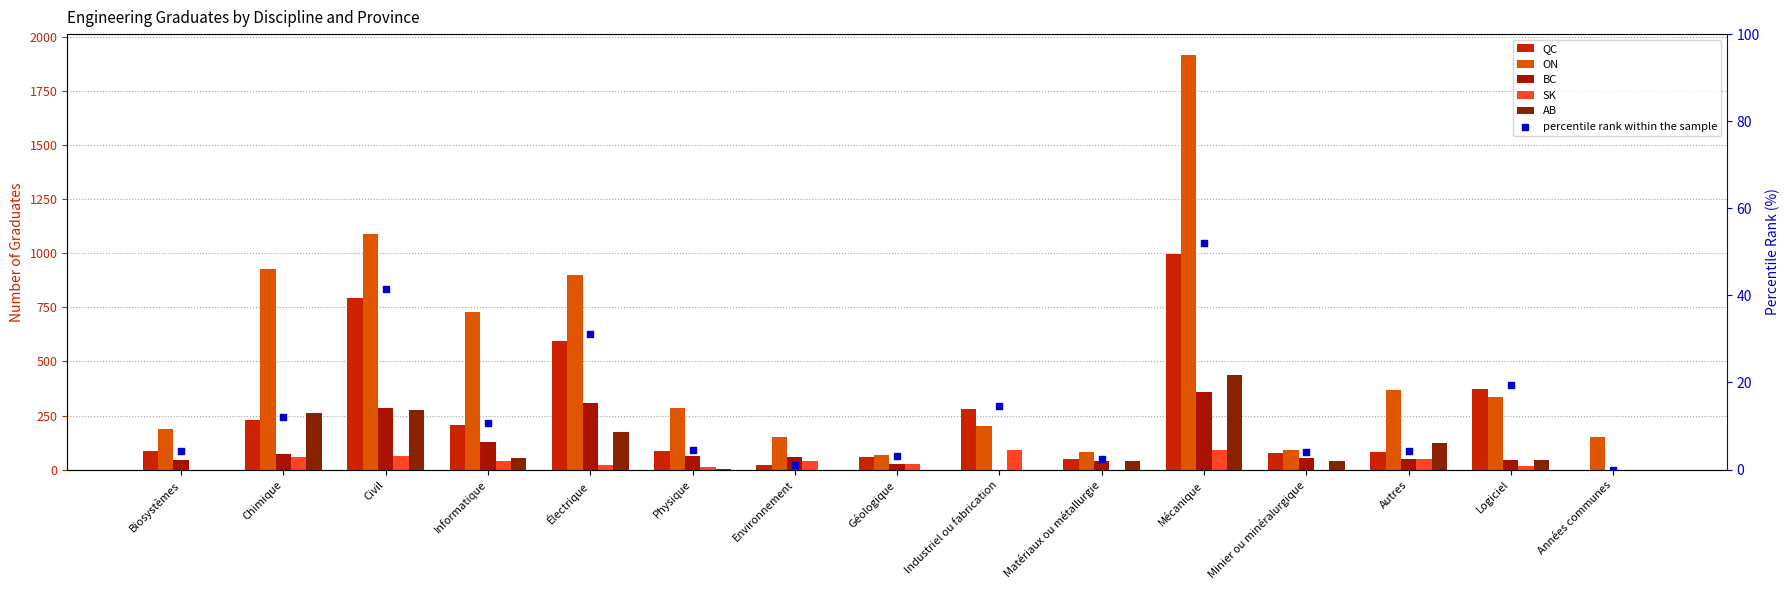

What are all the series names shown in the legend?

QC, ON, BC, SK, AB, percentile rank within the sample